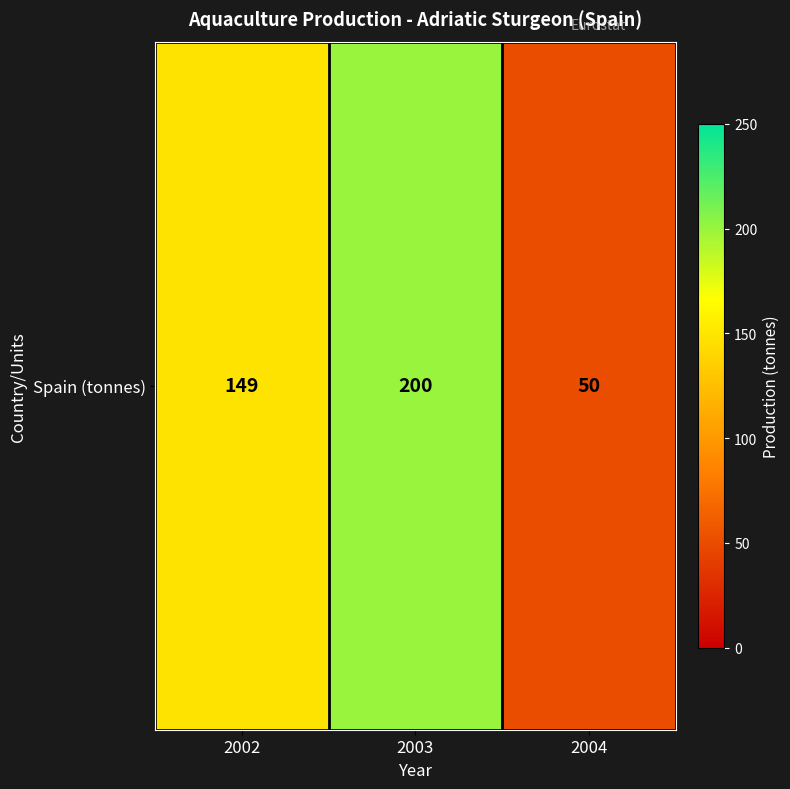

What is the sum of the values at 2004 and 2002?

199